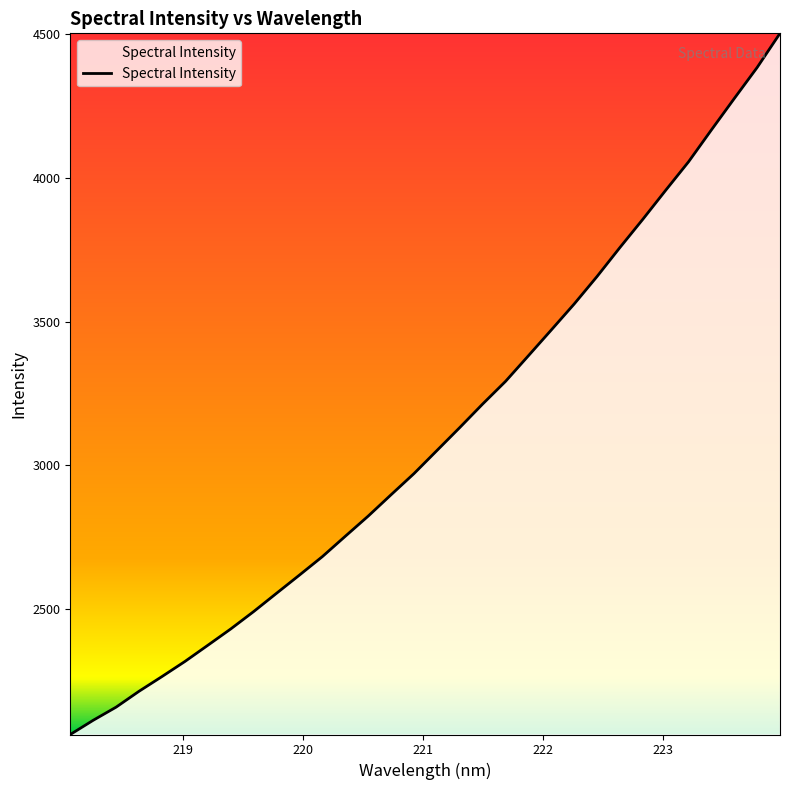

What is the maximum value shown in the chart?

4503.7